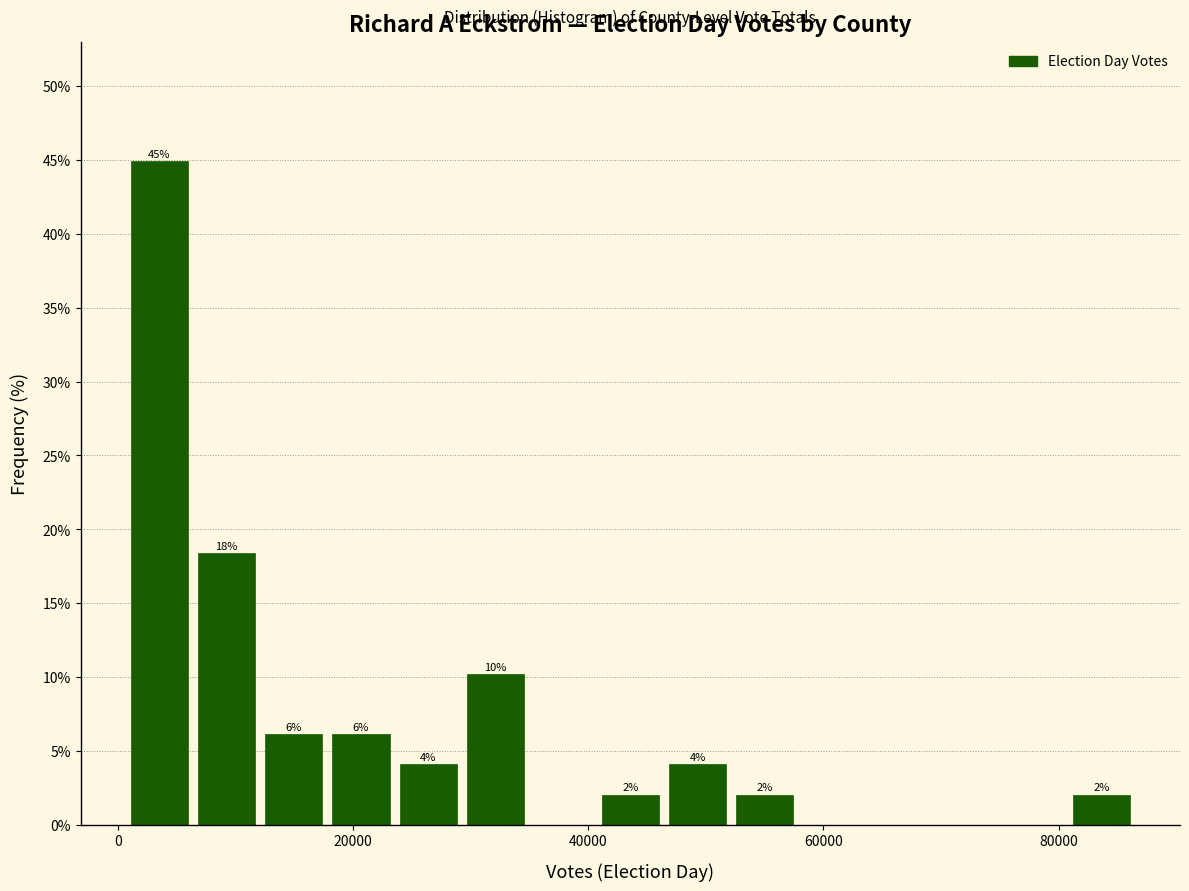

Read against the x-axis, roughly where is the centre of the tallest bar?

4000